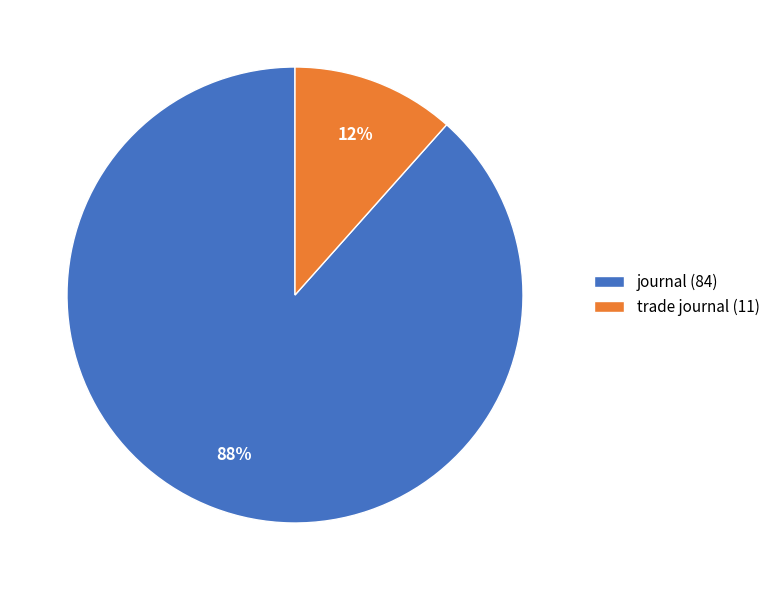

To the nearest percent, what is the combined percentage of journal (84) and trade journal (11)?

100%